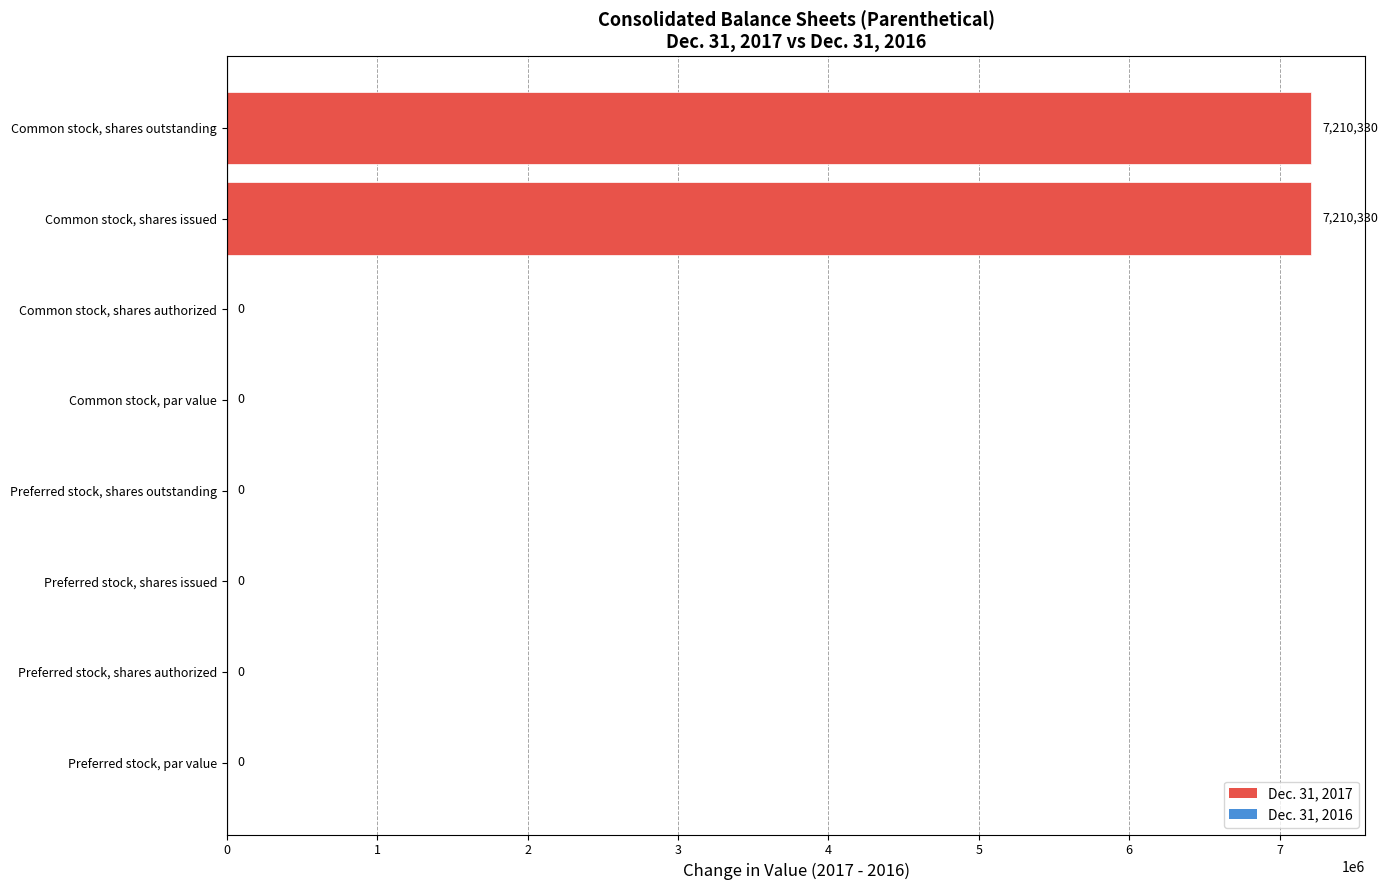

What is the sum of all values?

14420660